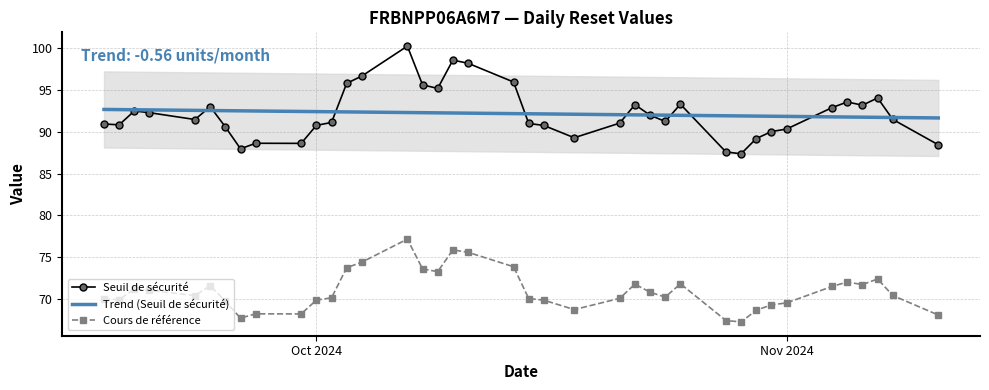

Reading left to right, transcribe all the data shown in this chart.

Seuil de sécurité: 90.9	90.8	92.5	92.3	91.5	93.0	90.6	88.0	88.6	88.6	90.8	91.1	95.8	96.7	100.3	95.6	95.2	98.6	98.2	96.0	91.0	90.8	89.3	91.1	93.3	92.0	91.2	93.3	87.6	87.4	89.2	90.0	90.3	92.9	93.6	93.2	94.1	91.5	88.5
Trend (Seuil de sécurité): 92.7	92.7	92.7	92.6	92.6	92.6	92.5	92.5	92.5	92.4	92.4	92.4	92.4	92.4	92.3	92.3	92.3	92.3	92.2	92.2	92.2	92.2	92.1	92.1	92.0	92.0	92.0	92.0	91.9	91.9	91.9	91.9	91.9	91.8	91.8	91.8	91.7	91.7	91.7
Cours de référence: 70.0	69.9	71.2	71.0	70.4	71.6	69.7	67.7	68.2	68.2	69.8	70.1	73.7	74.4	77.1	73.6	73.2	75.8	75.6	73.8	70.0	69.8	68.7	70.0	71.7	70.8	70.2	71.8	67.4	67.2	68.6	69.3	69.5	71.5	72.0	71.7	72.4	70.4	68.0